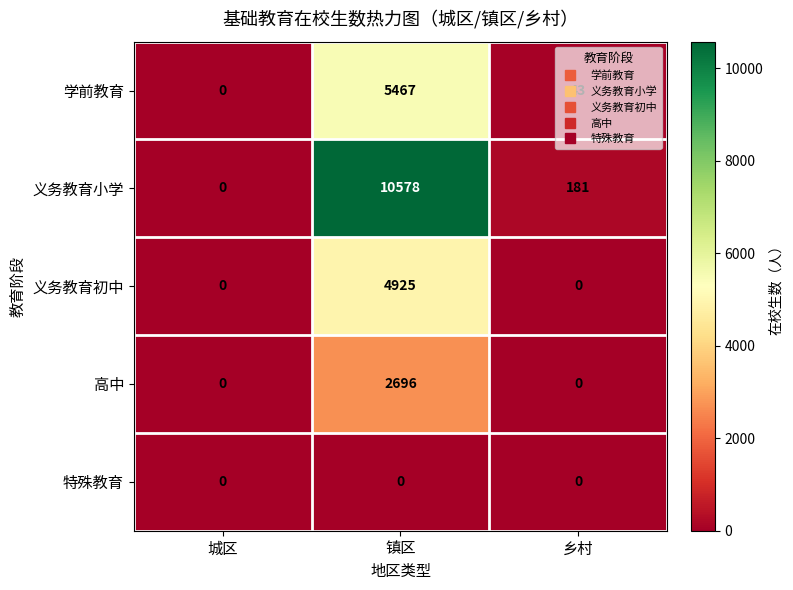

List the series in order of their peak value, highest first.

义务教育小学, 学前教育, 义务教育初中, 高中, 特殊教育